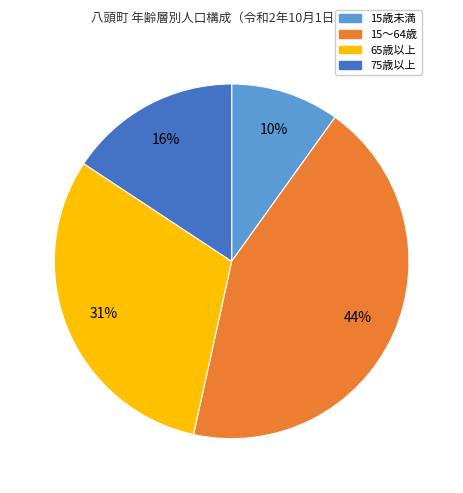

True or false: 65歳以上 accounts for 31% of the total.

True